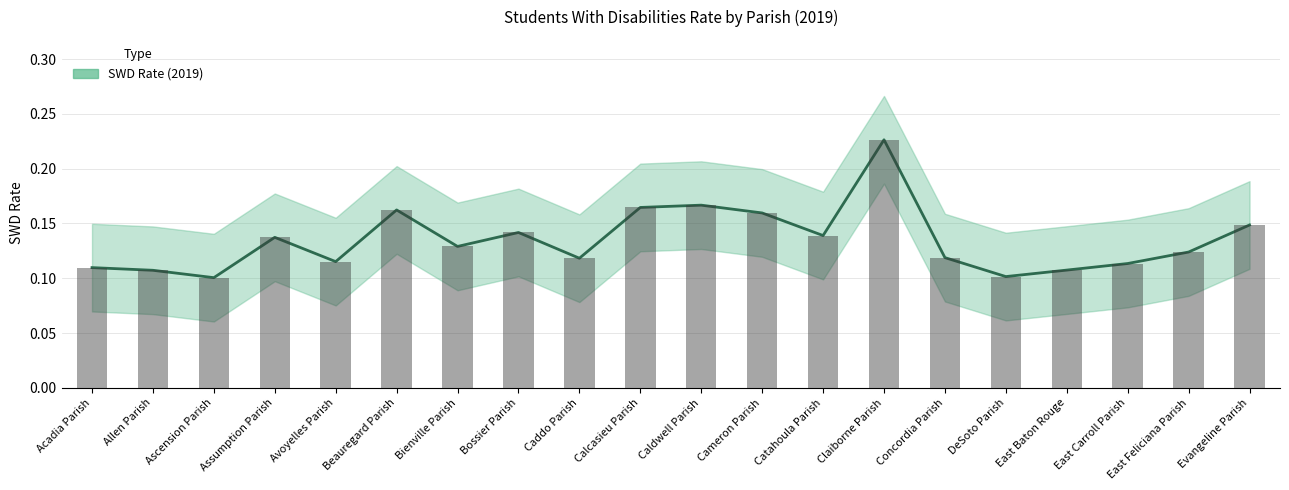

Reading right to left, transcribe all the data shown in this chart.

SWD Rate (2019): Evangeline Parish=0.1	East Feliciana Parish=0.1	East Carroll Parish=0.1	East Baton Rouge=0.1	DeSoto Parish=0.1	Concordia Parish=0.1	Claiborne Parish=0.2	Catahoula Parish=0.1	Cameron Parish=0.2	Caldwell Parish=0.2	Calcasieu Parish=0.2	Caddo Parish=0.1	Bossier Parish=0.1	Bienville Parish=0.1	Beauregard Parish=0.2	Avoyelles Parish=0.1	Assumption Parish=0.1	Ascension Parish=0.1	Allen Parish=0.1	Acadia Parish=0.1
SWD Rate Upper: Evangeline Parish=0.1	East Feliciana Parish=0.1	East Carroll Parish=0.1	East Baton Rouge=0.1	DeSoto Parish=0.1	Concordia Parish=0.1	Claiborne Parish=0.2	Catahoula Parish=0.1	Cameron Parish=0.2	Caldwell Parish=0.2	Calcasieu Parish=0.2	Caddo Parish=0.1	Bossier Parish=0.1	Bienville Parish=0.1	Beauregard Parish=0.2	Avoyelles Parish=0.1	Assumption Parish=0.1	Ascension Parish=0.1	Allen Parish=0.1	Acadia Parish=0.1